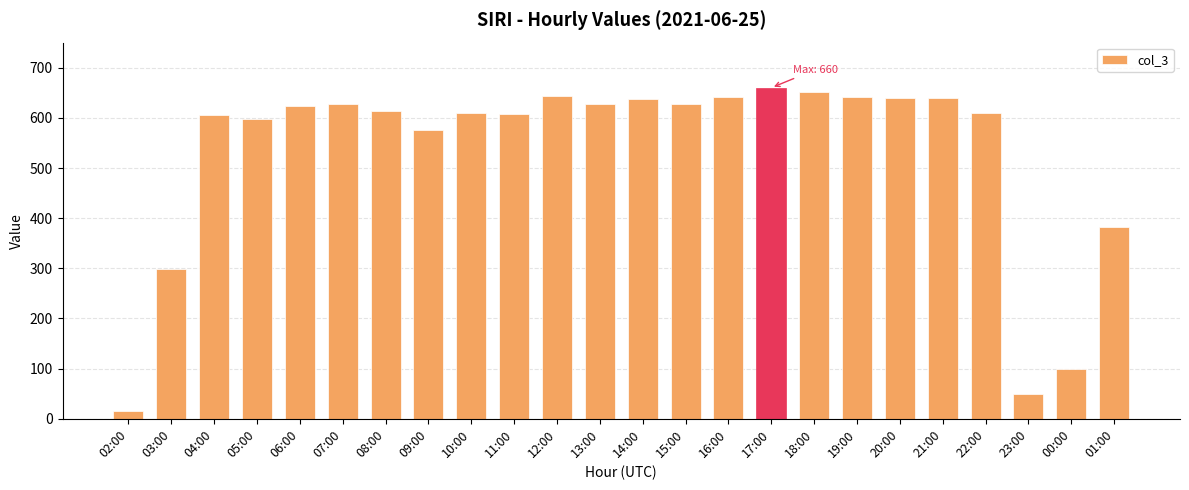

At which category does the chart reach its peak across all series?

17:00